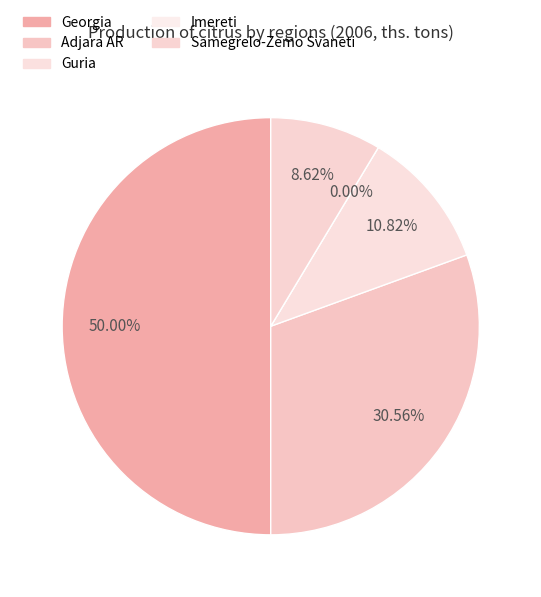

Do Samegrelo-Zemo Svaneti and Georgia together represent more than half of the pie?

Yes